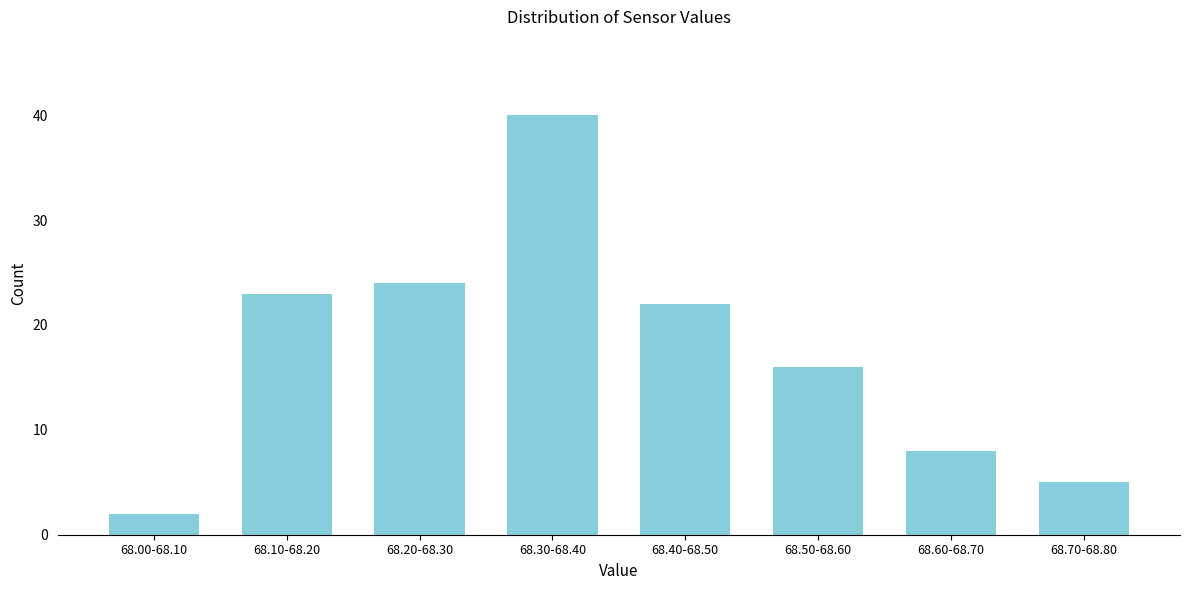

Reading left to right, list all the values displayed in this chart.

2	23	24	40	22	16	8	5